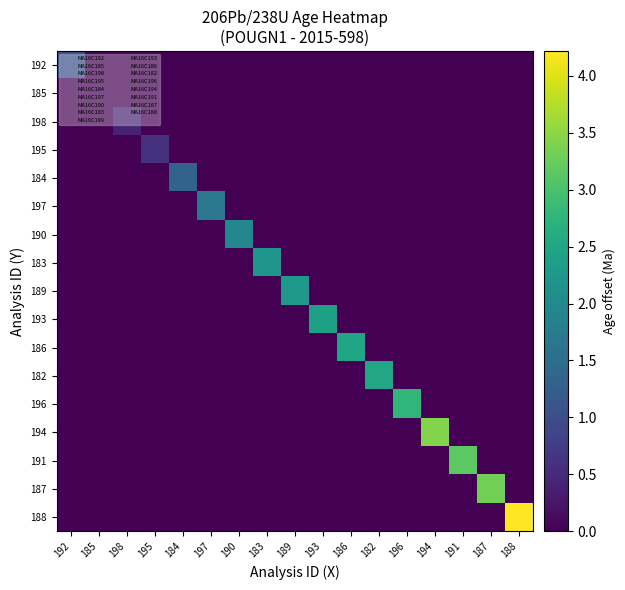

What is the spread (max minus min) of values at 186?

2.5